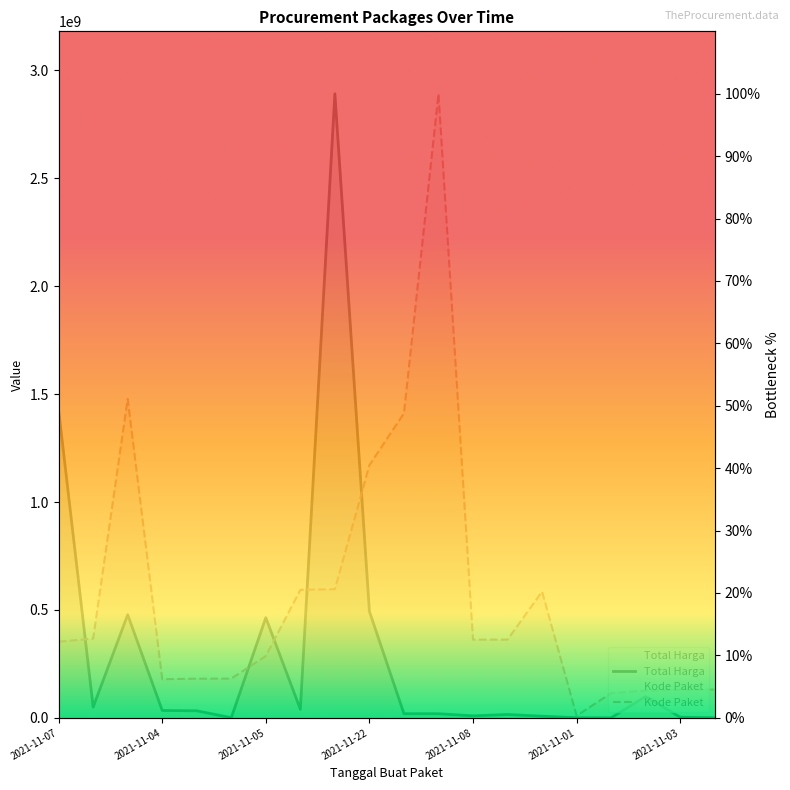

After their last crossing, which series has the higher values: Kode Paket or Total Harga?

Kode Paket